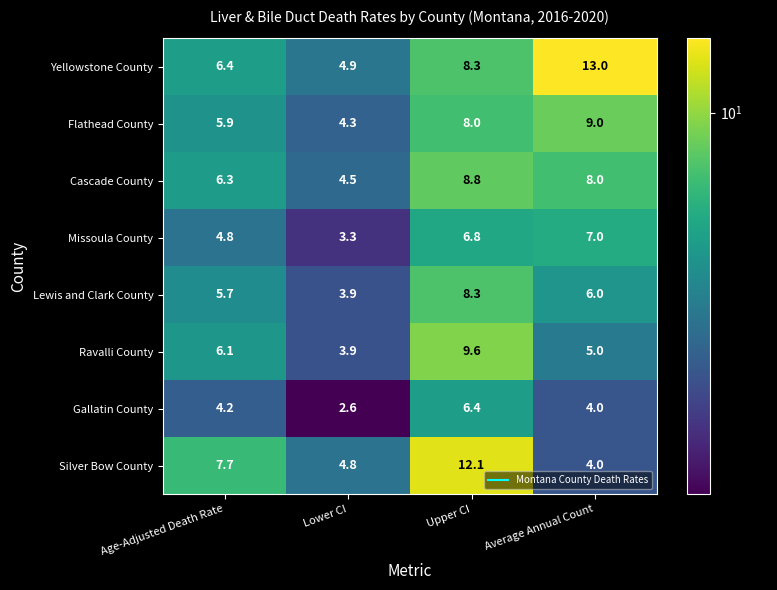

Count the number of categories in the chart.

4